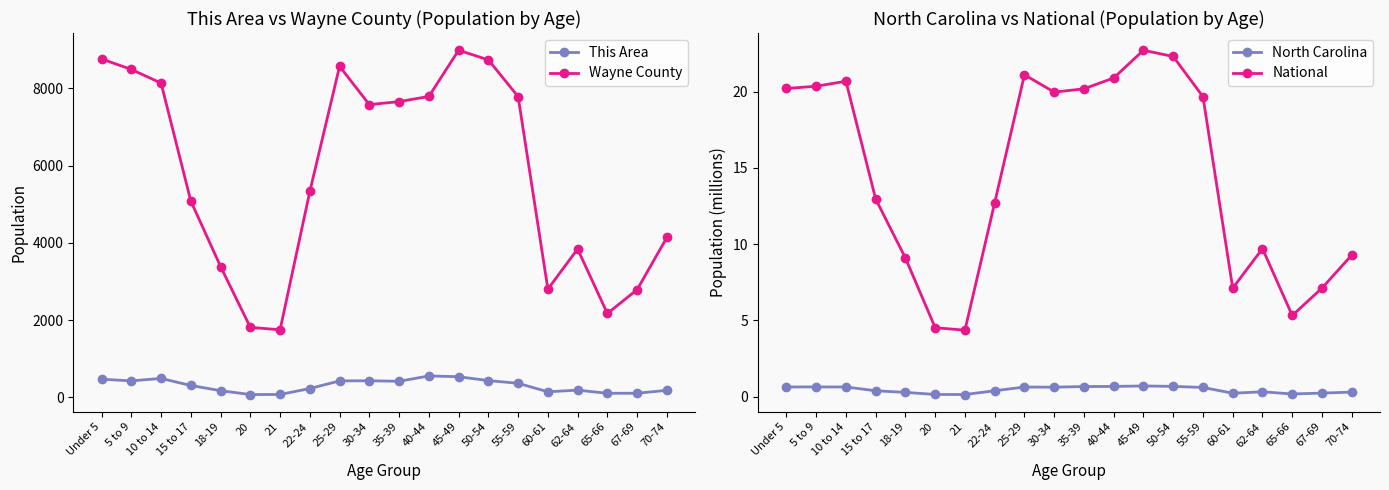

What is the value of the Wayne County point at the 1st from the left?

8765